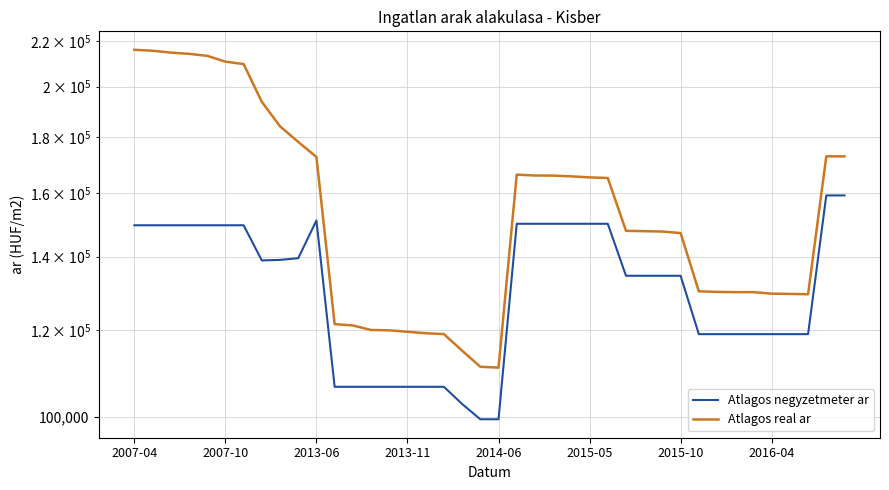

What are all the series names shown in the legend?

Atlagos negyzetmeter ar, Atlagos real ar